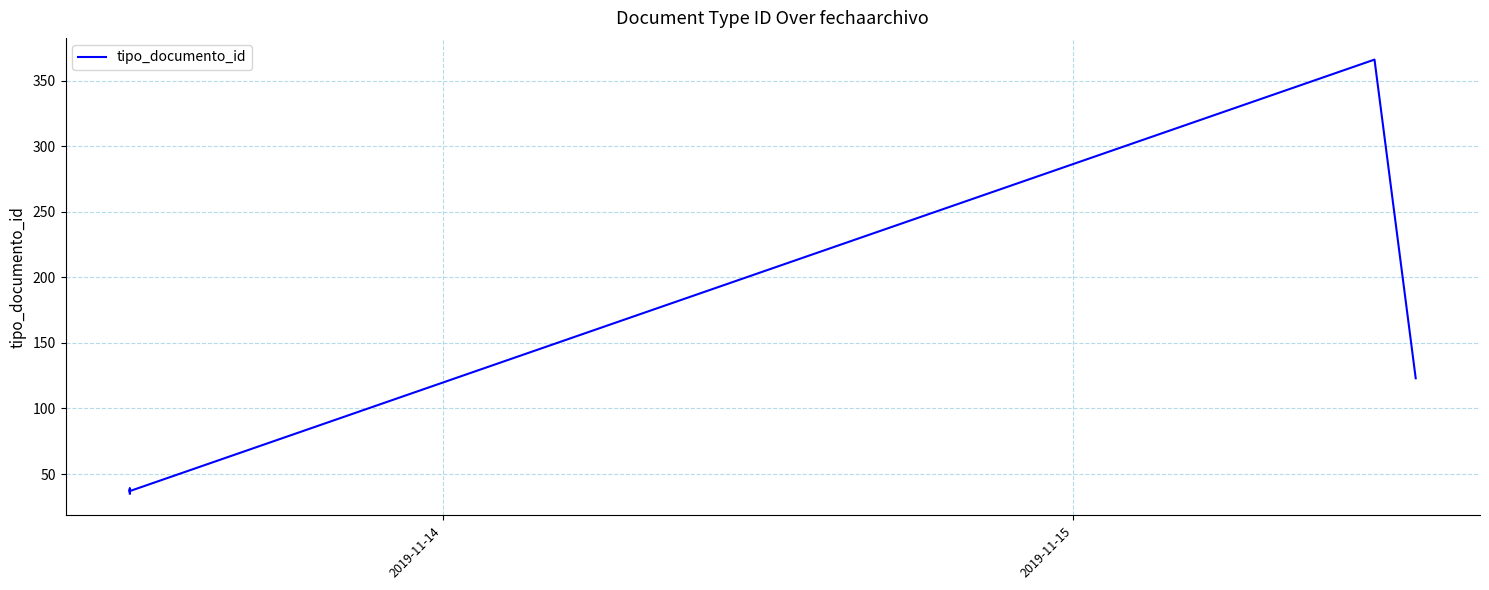

What is the value of the 2nd point from the left?

38